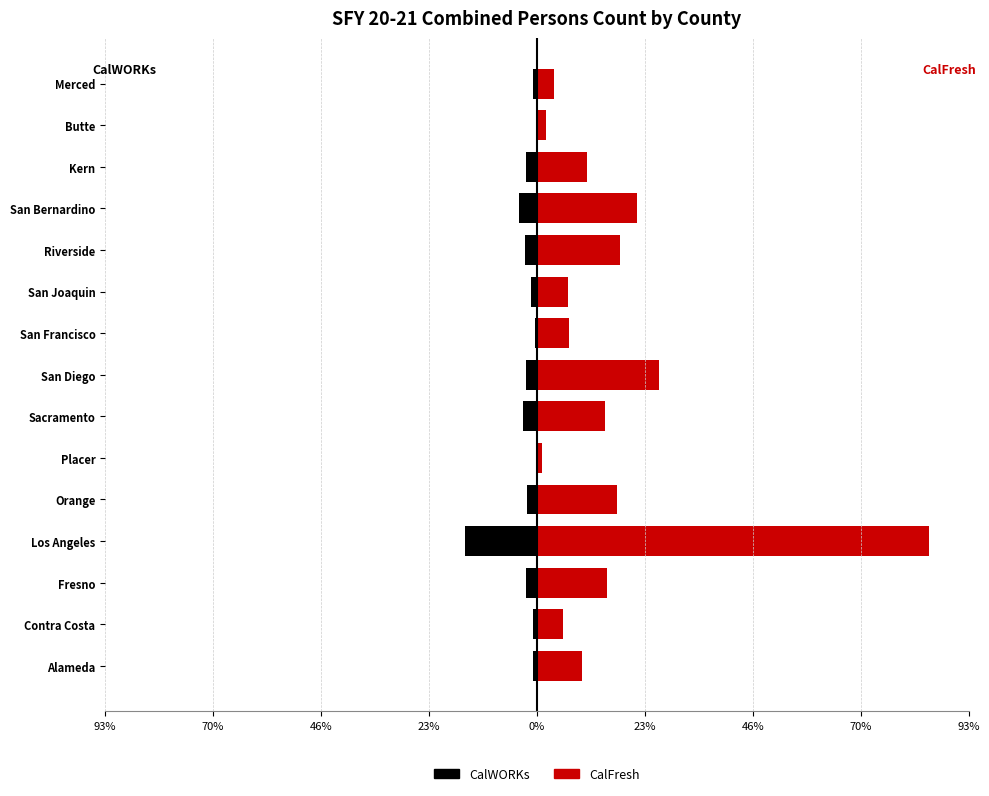

How many bars are there in each group?

2